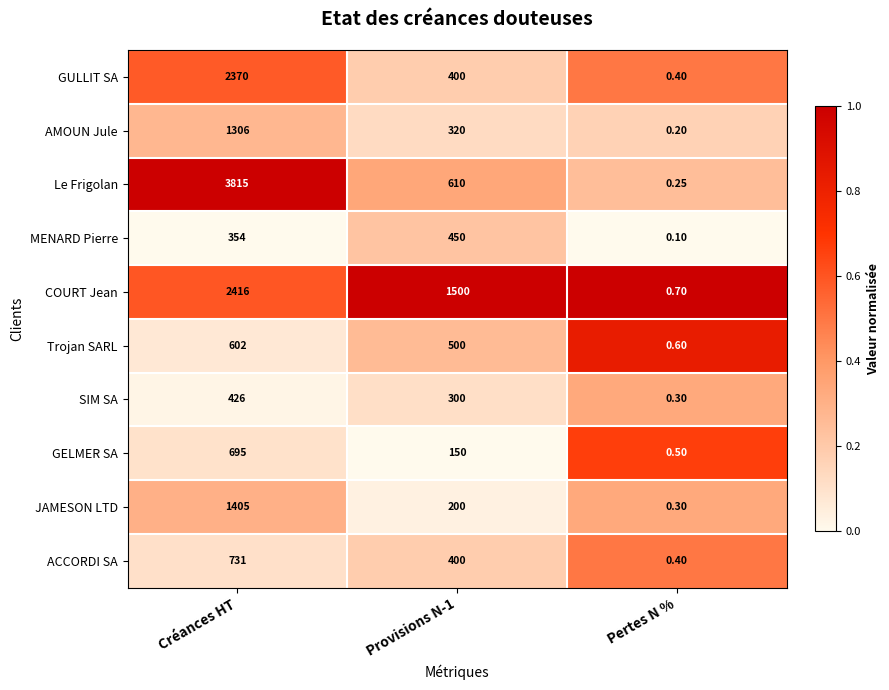

Is the value of COURT Jean at Pertes N % greater than the value of MENARD Pierre at Pertes N %?

Yes